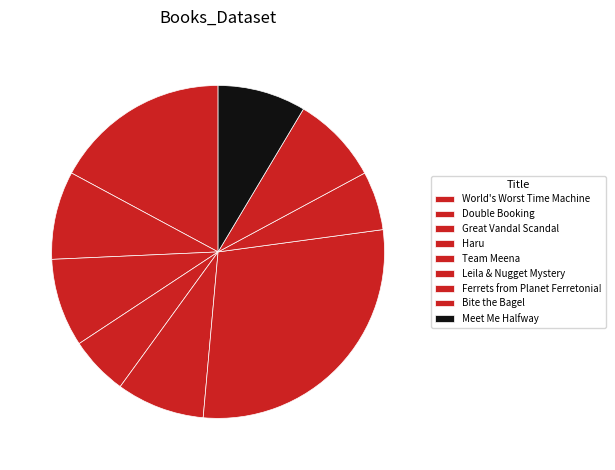

To the nearest percent, what is the average slice percentage?

11%